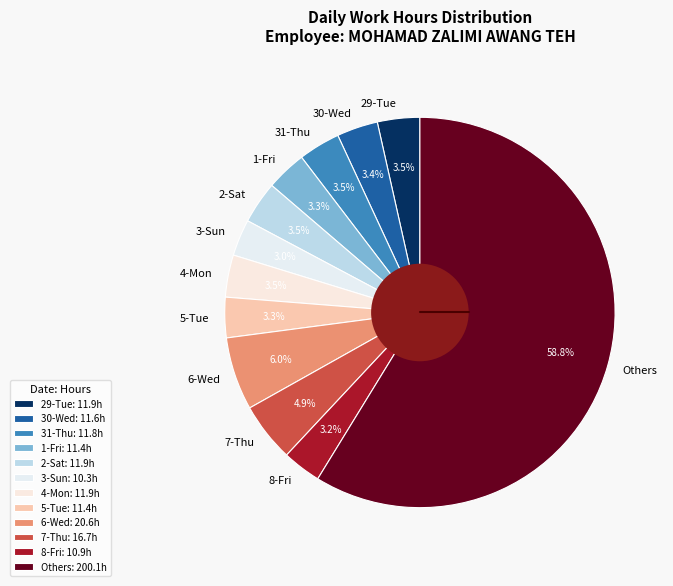

How much of the chart is everything except 3-Sun?

97.0%